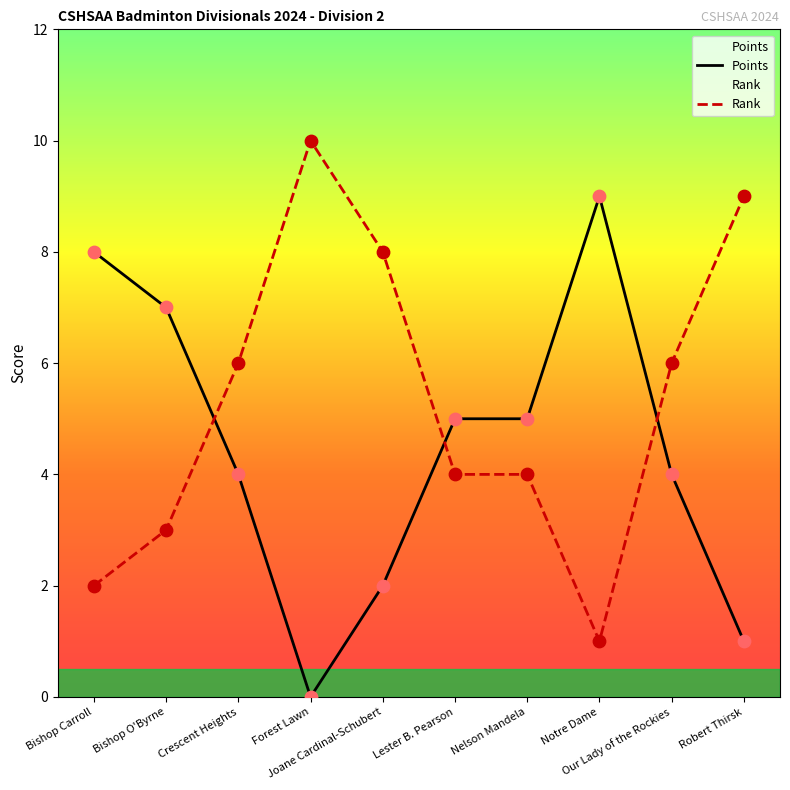

What is the total value across all series at Joane Cardinal-Schubert?

10